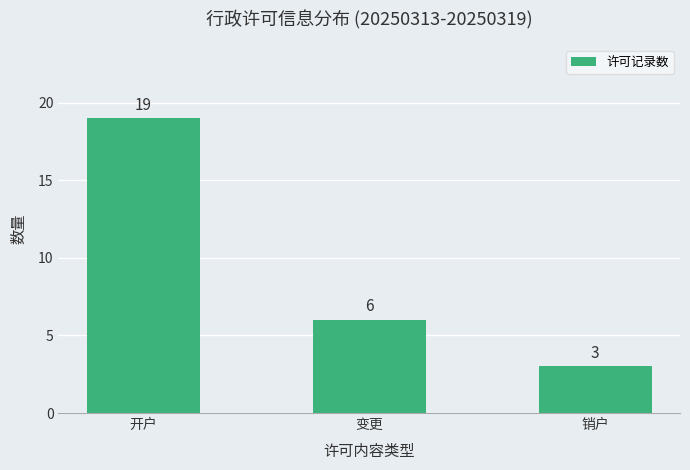

Reading left to right, transcribe all the data shown in this chart.

开户=19	变更=6	销户=3